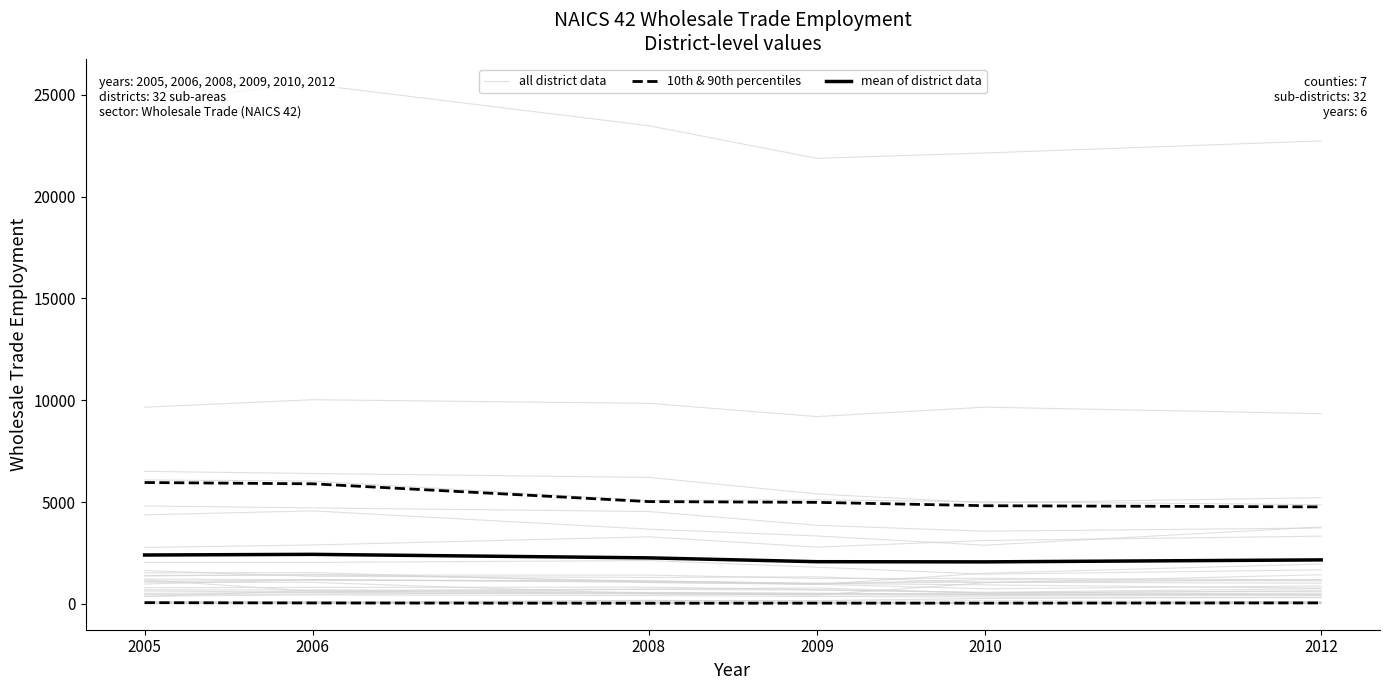

List the series in order of their overall mean, highest first.

mean of district data, all district data, 10th & 90th percentiles